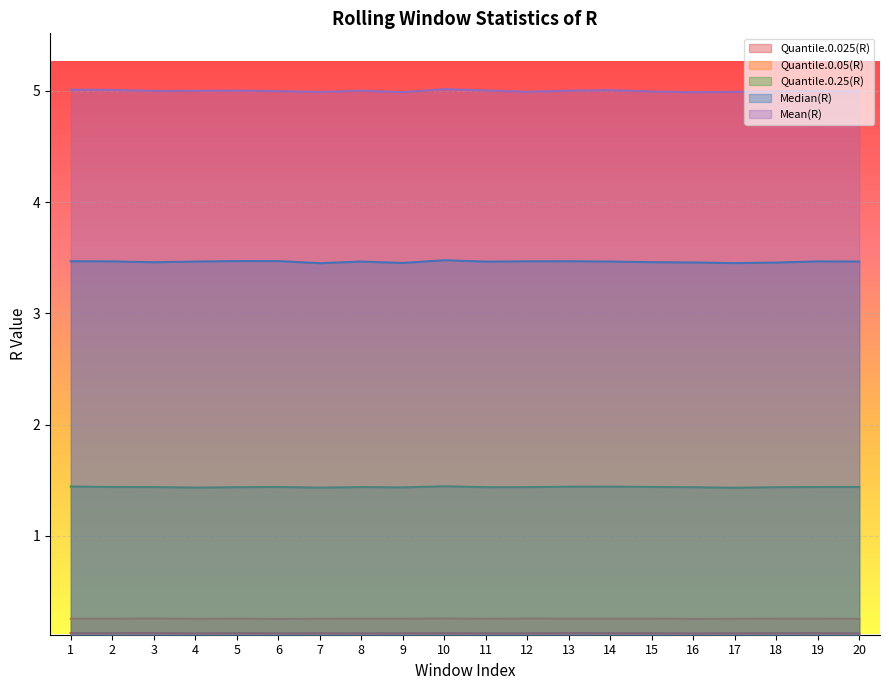

How many lines are shown in the chart?

5